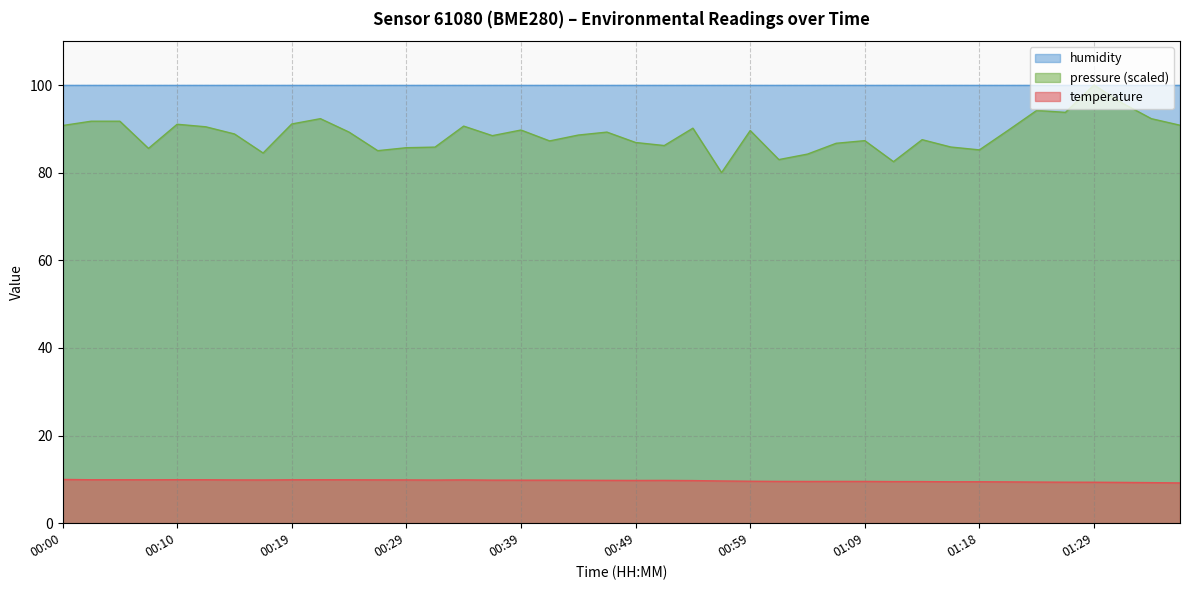

Reading right to left, extract all data points from this chart.

01:36=9.2	01:34=9.3	01:31=9.3	01:29=9.3	01:26=9.4	01:24=9.4	01:21=9.4	01:18=9.5	01:16=9.4	01:14=9.5	01:11=9.5	01:09=9.5	01:06=9.5	01:04=9.5	01:01=9.5	00:59=9.6	00:56=9.6	00:54=9.7	00:51=9.8	00:49=9.8	00:46=9.8	00:44=9.8	00:41=9.8	00:39=9.8	00:36=9.8	00:34=9.9	00:32=9.8	00:29=9.9	00:27=9.9	00:24=9.9	00:22=9.9	00:19=9.9	00:17=9.9	00:14=9.9	00:12=9.9	00:10=9.9	00:07=9.9	00:05=9.9	00:02=9.9	00:00=10.0